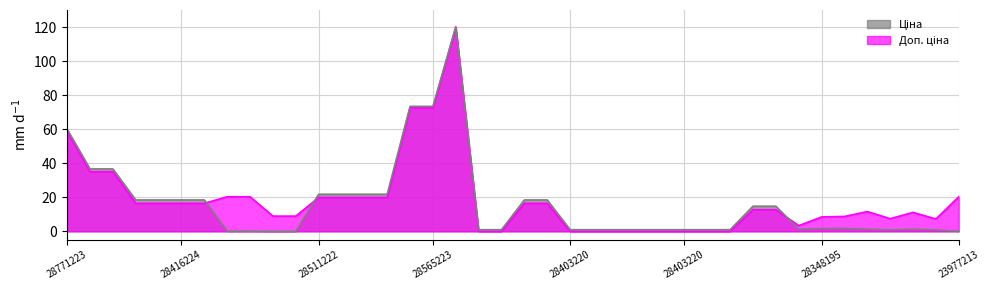

What is the sum of the Доп. ціна values at 283361953 and 287692231?

46.1